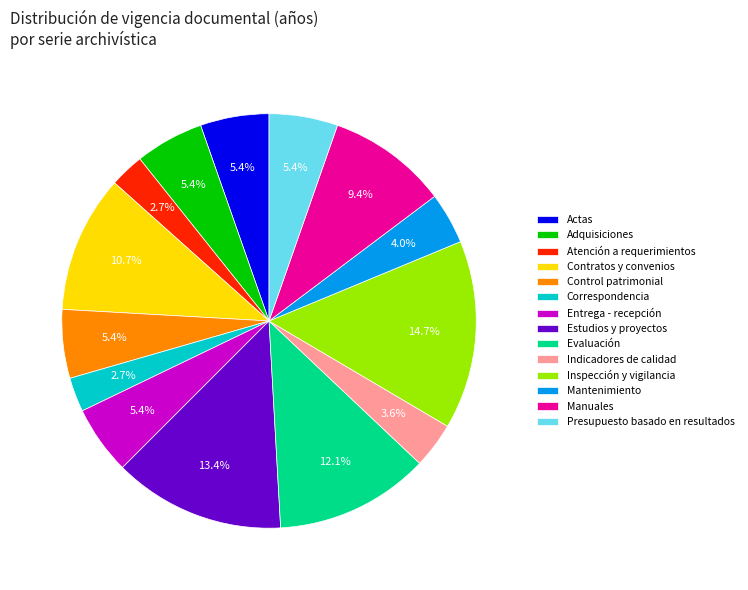

Do Correspondencia and Manuales together represent more than half of the pie?

No